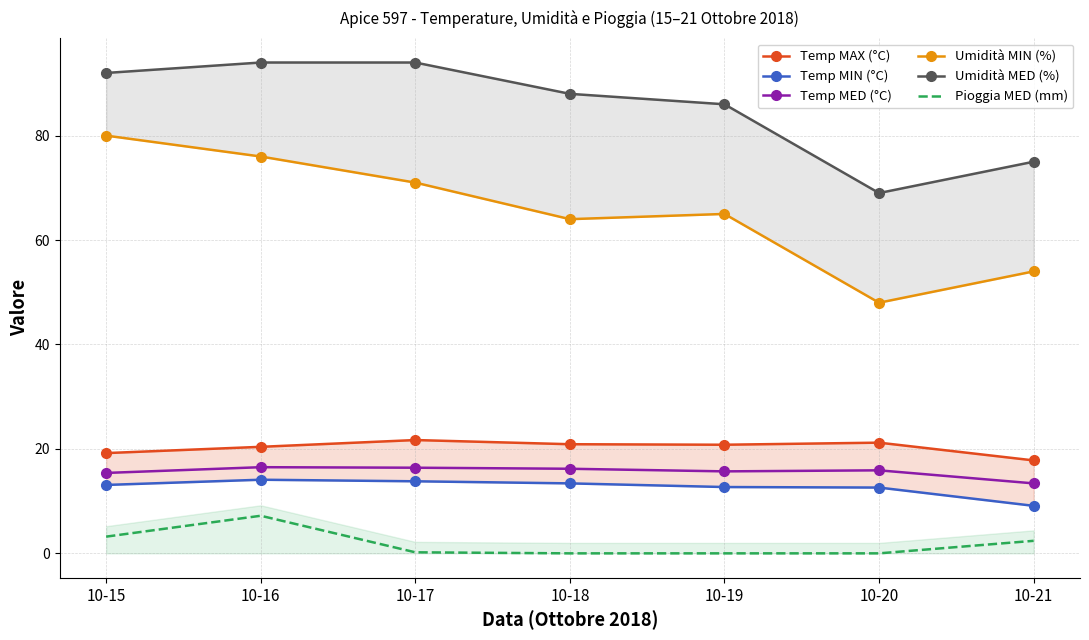

Reading left to right, extract all data points from this chart.

Temp MAX (°C): 19.2	20.4	21.7	20.9	20.8	21.2	17.8
Temp MIN (°C): 13.1	14.1	13.8	13.4	12.7	12.6	9.1
Temp MED (°C): 15.4	16.5	16.4	16.2	15.7	15.9	13.4
Umidità MIN (%): 80.0	76.0	71.0	64.0	65.0	48.0	54.0
Umidità MED (%): 92.0	94.0	94.0	88.0	86.0	69.0	75.0
Pioggia MED (mm): 3.2	7.2	0.2	0.0	0.0	0.0	2.4